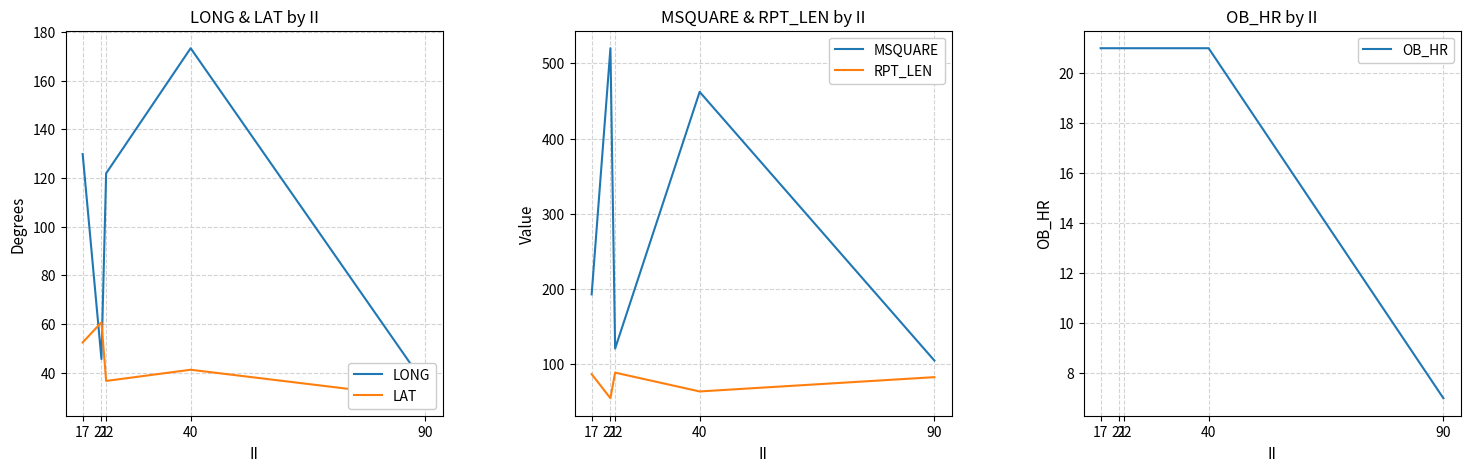

How many values in the LONG series are below 121?

2